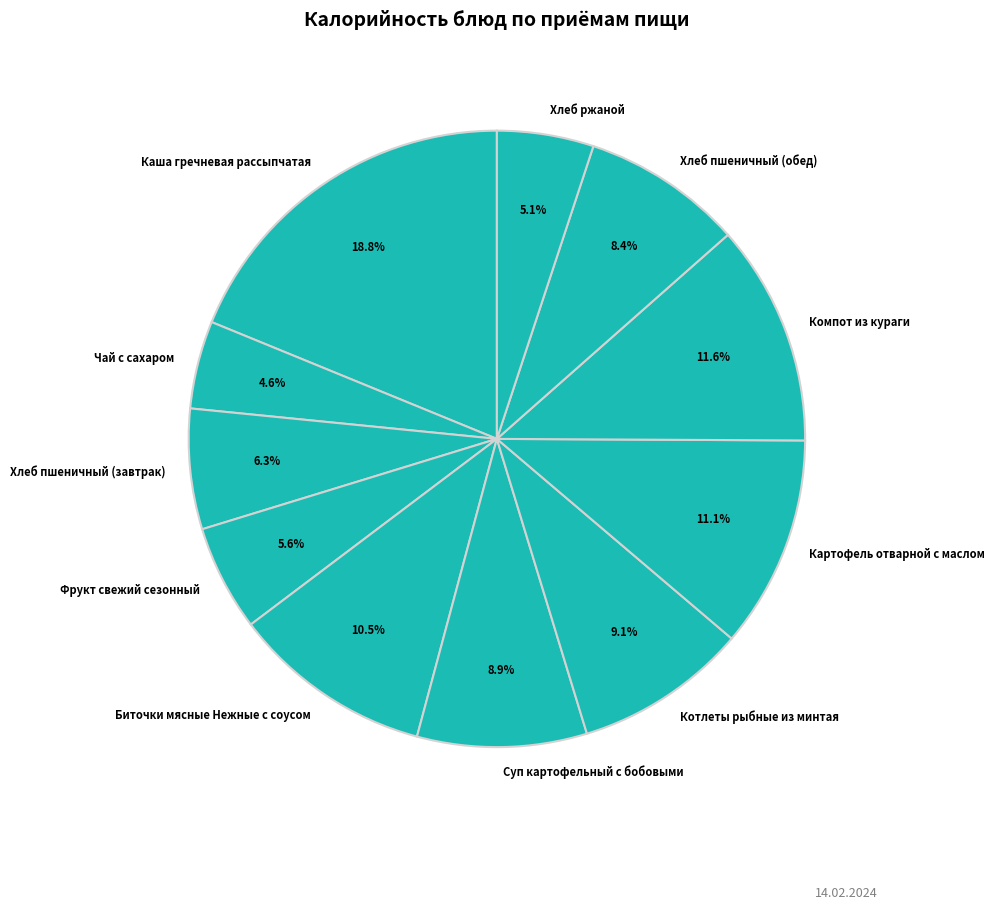

How many segments does this pie chart have?

11